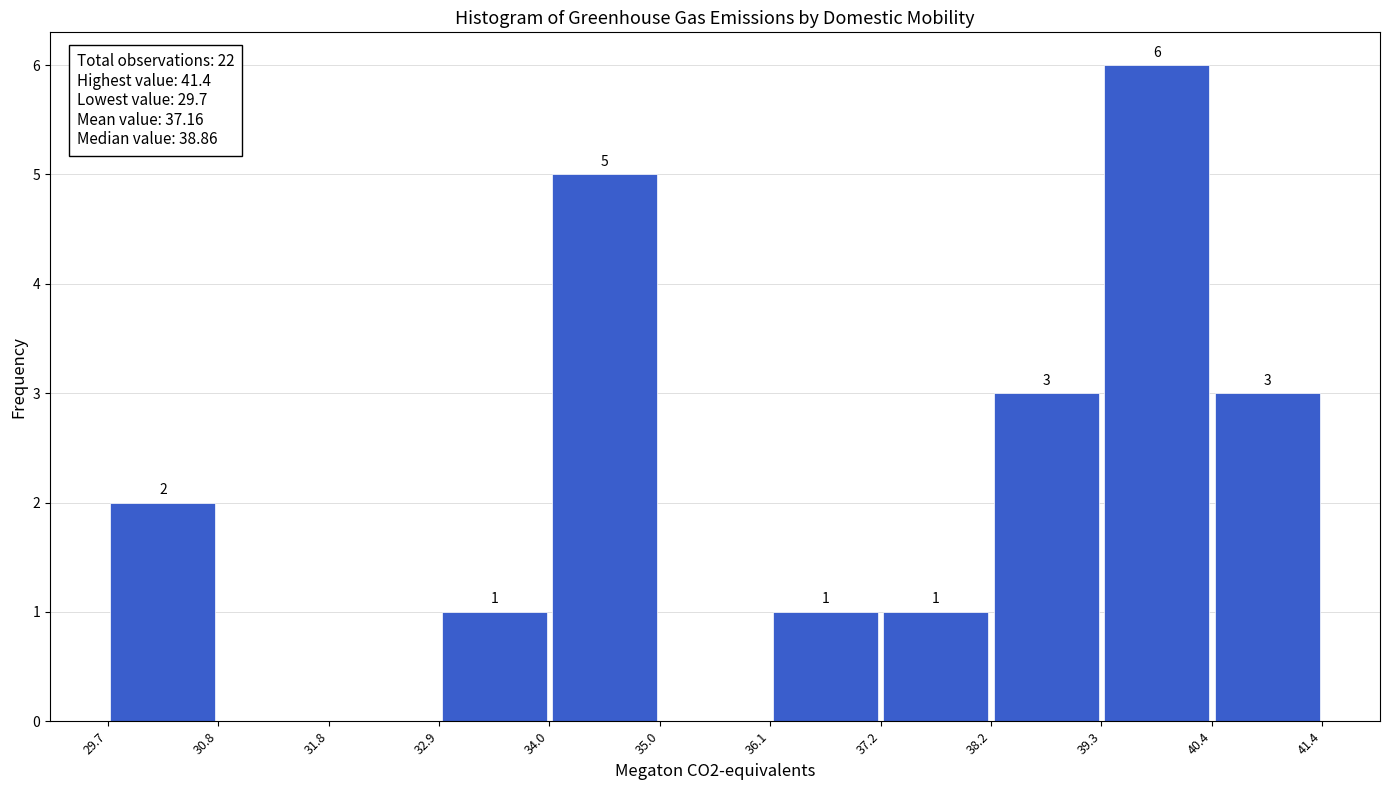

Over which range of the x-axis is the bar tallest?

39.3 to 40.4